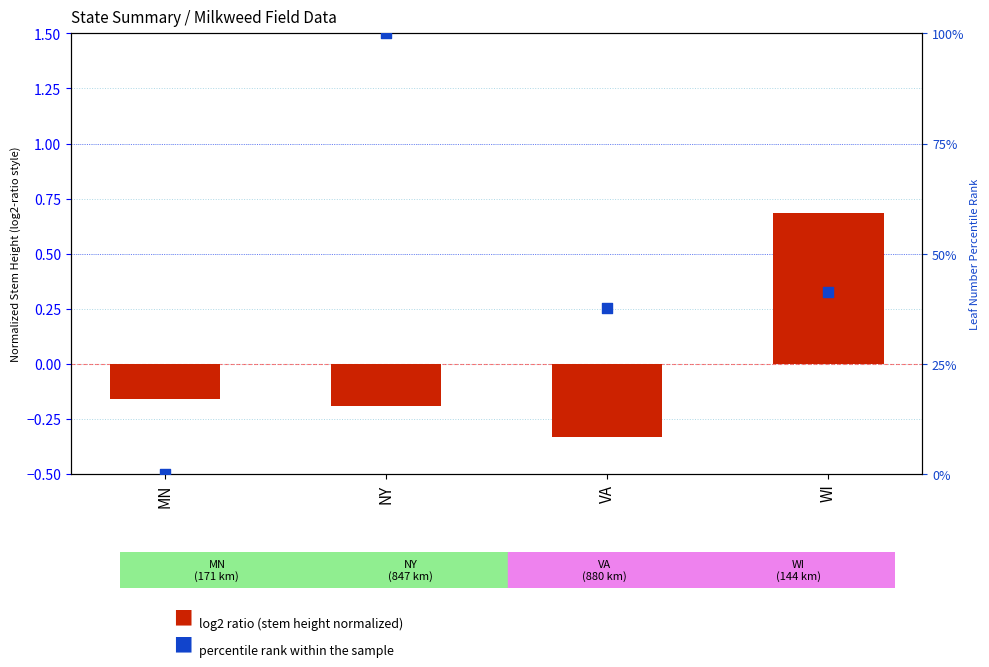

At which category is the sum across all series the highest?

NY